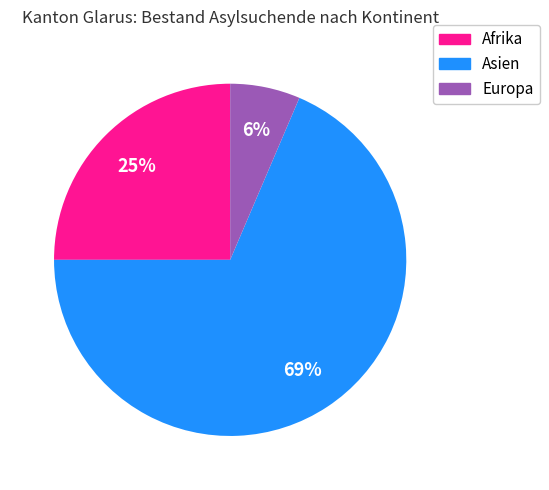

Is the sum of Afrika and Europa greater than half?

No